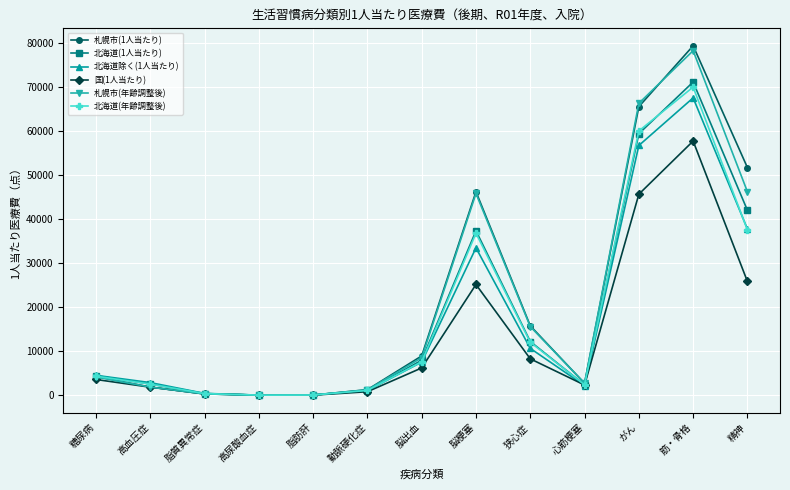

What is the difference between the 北海道除く(1人当たり) values at 心筋梗塞 and 動脈硬化症?

1138.2